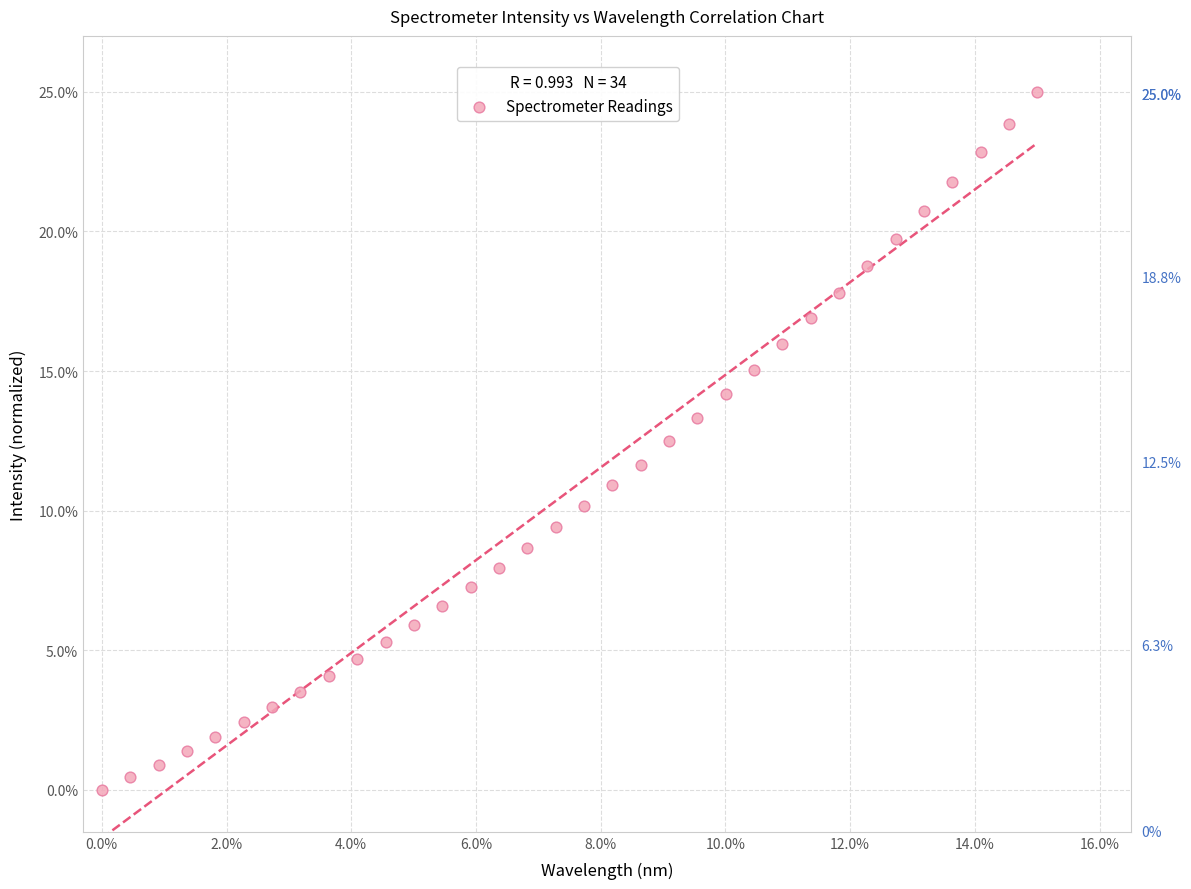

What is the range of Y values (max minus min)?

25.0